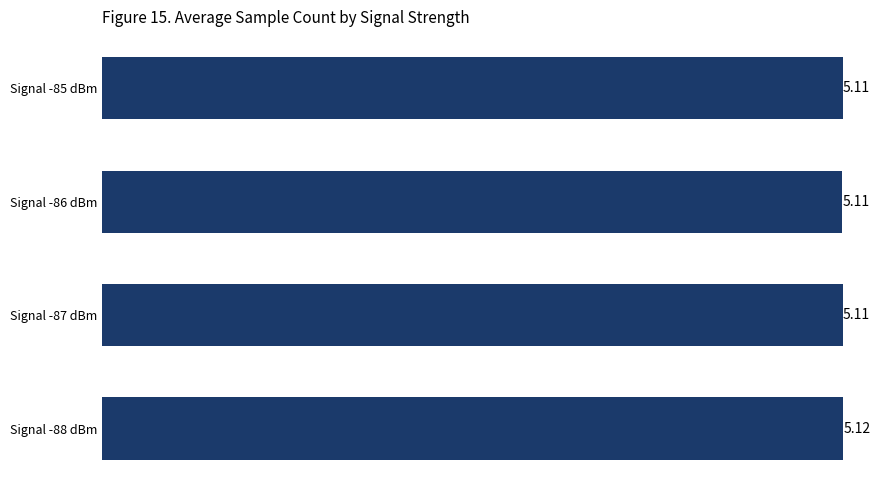

Approximately how many times larger is the value at Signal -88 dBm compared to Signal -87 dBm?

1.0